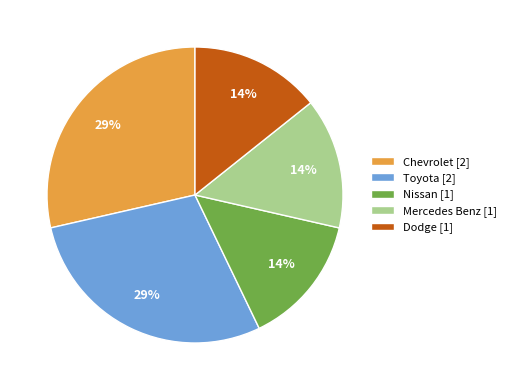

Is there any slice that represents more than half of the pie?

No